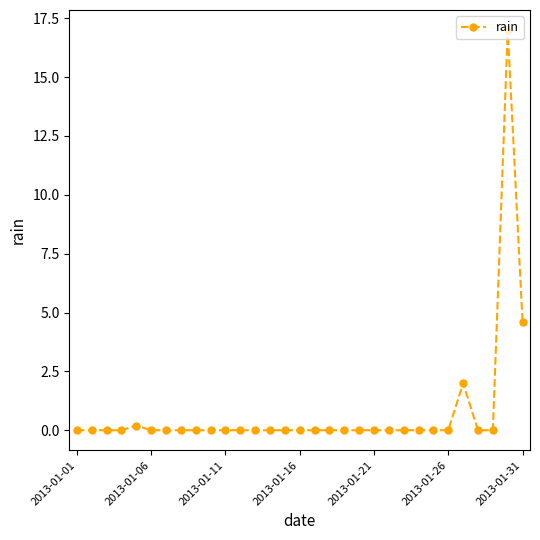

Is this an area chart (filled region under the line)?

No